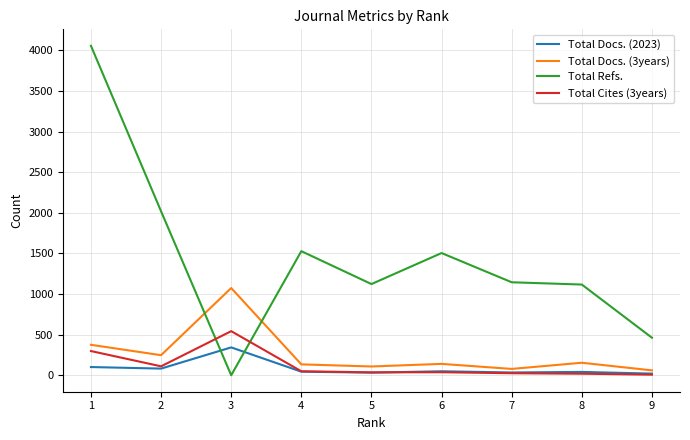

True or false: Total Docs. (3years) and Total Cites (3years) cross at least once.

False